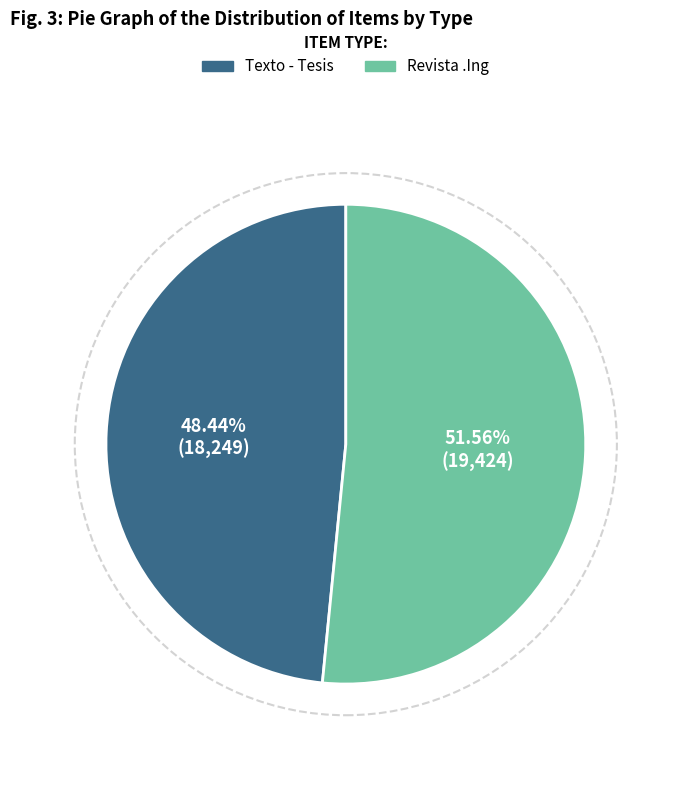

Count the number of slices in the pie.

2